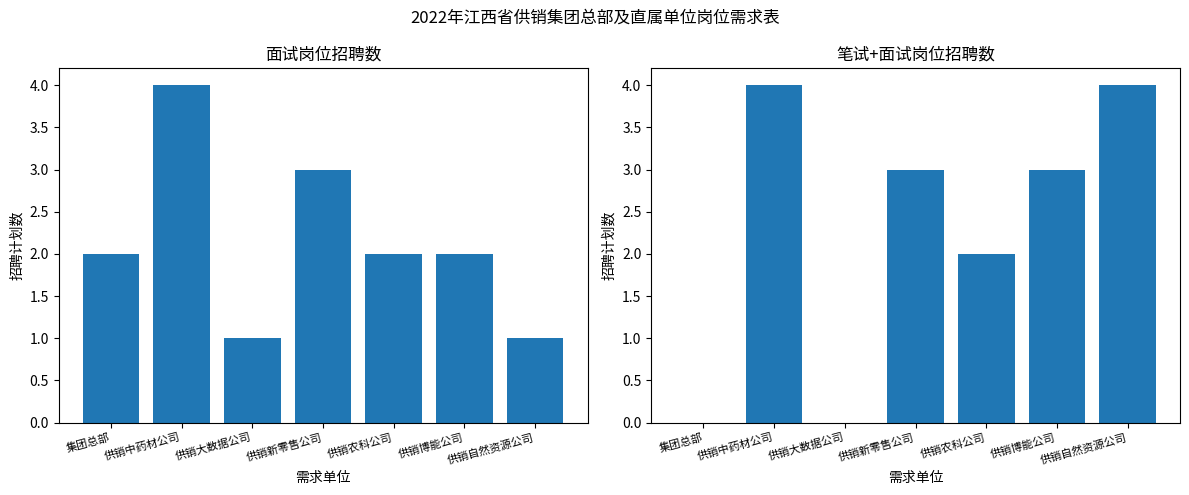

Between 供销中药材公司 and 供销博能公司, which series saw the biggest shift?

面试